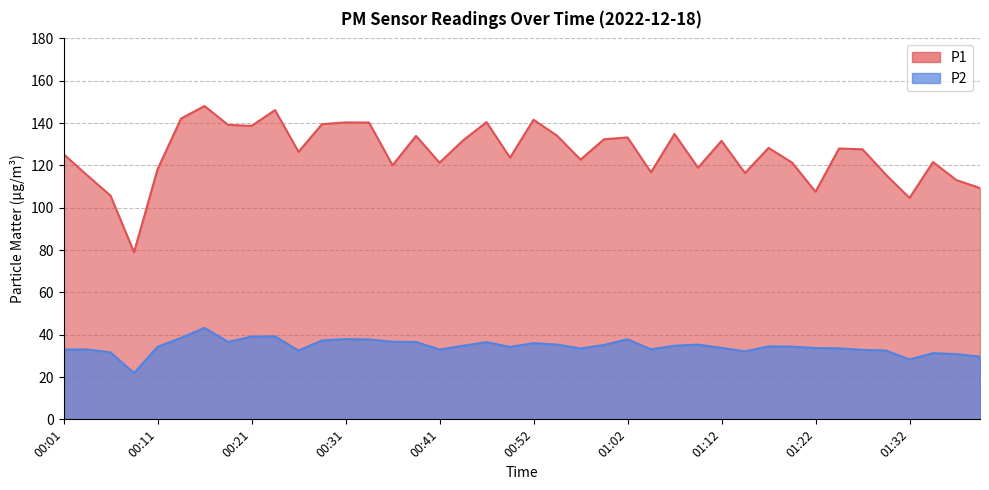

Where is the first local minimum for P1?

00:09